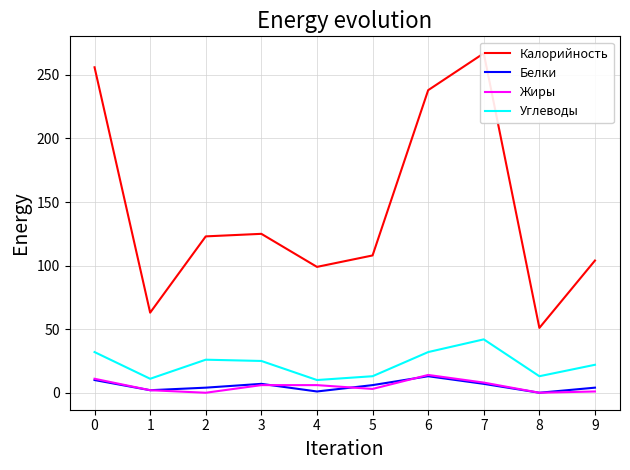

Which category has the lowest value across all series?

8